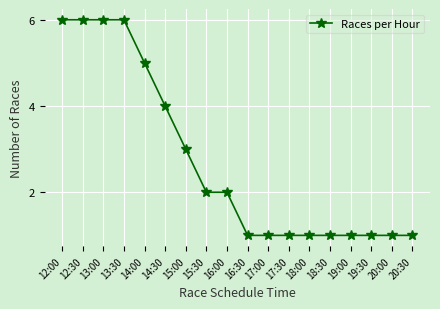

What is the difference between the values at 19:30 and 16:00?

1